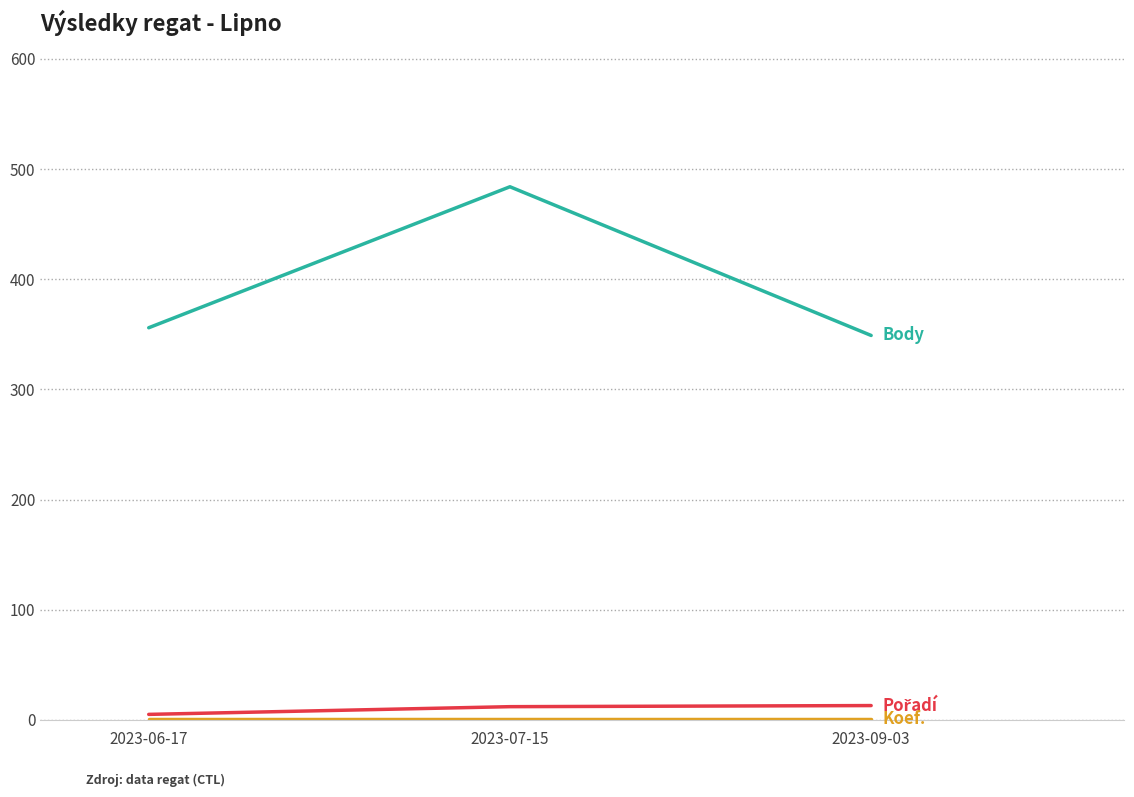

Which category has the highest value across all series?

2023-07-15